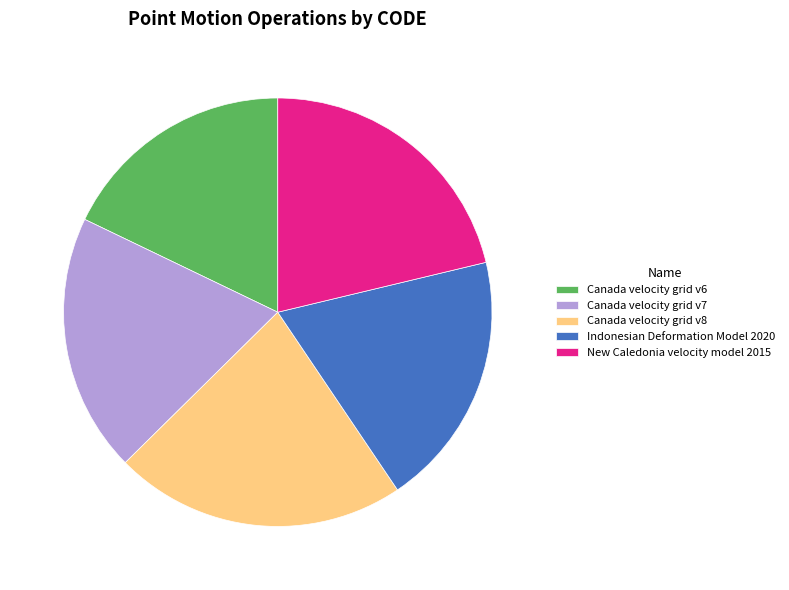

Is the sum of Canada velocity grid v8 and Canada velocity grid v6 greater than half?

No